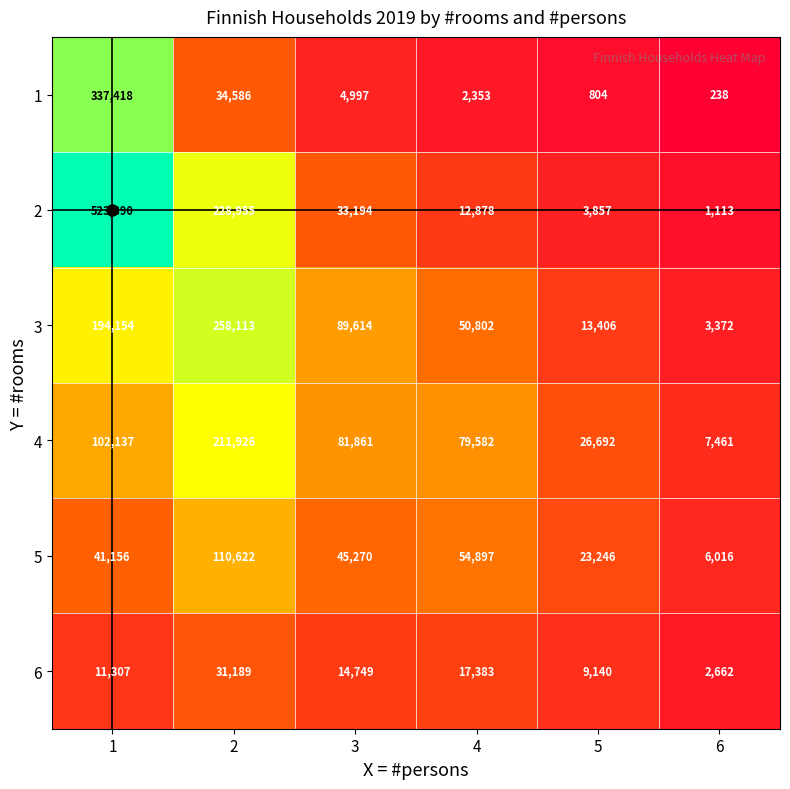

What is the total value across all series at 4?

217895